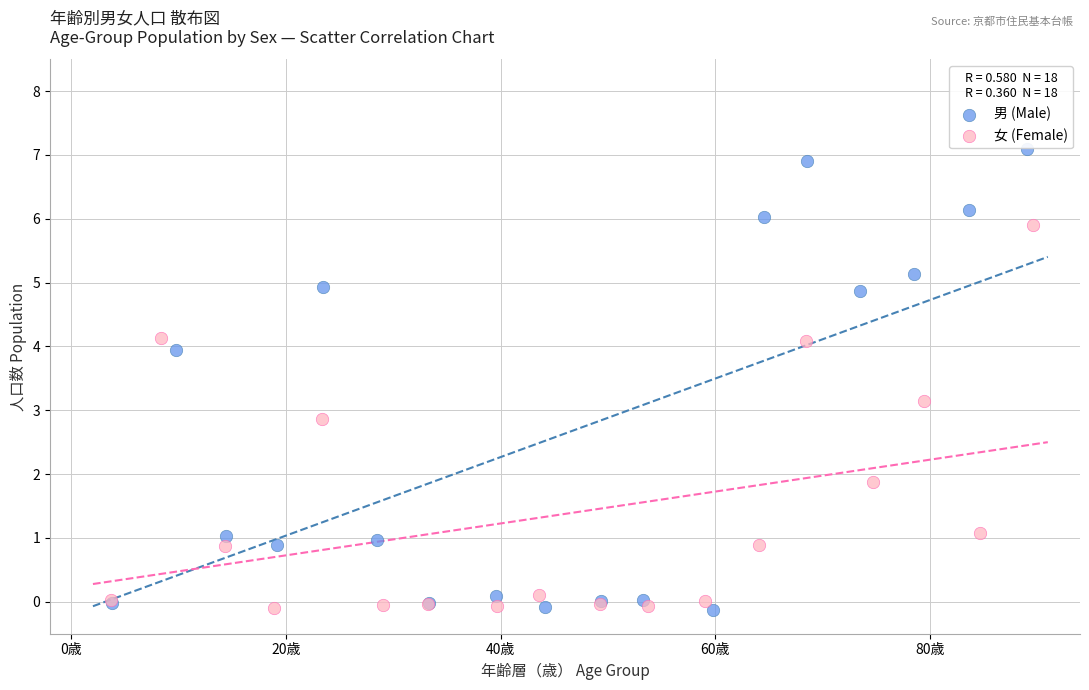

What are all the series names shown in the legend?

男 (Male), 女 (Female)